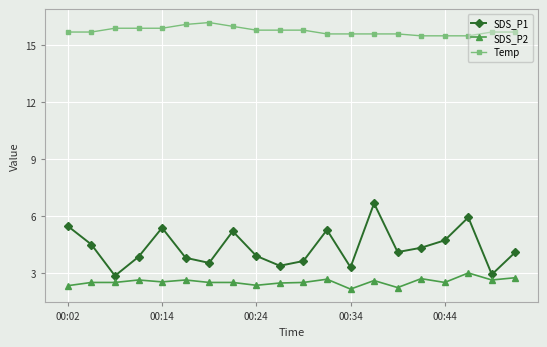

True or false: Temp has more than 0 points higher than both neighbors.

True